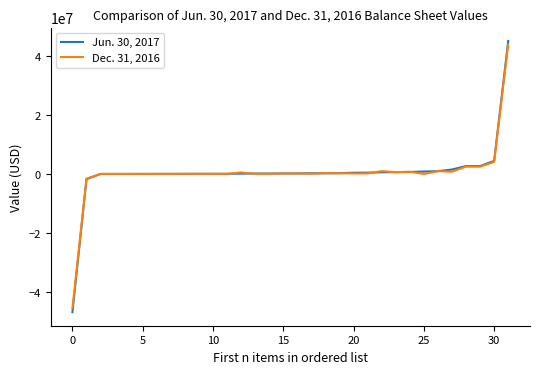

Rank the series by their average value, from lowest to highest.

Dec. 31, 2016, Jun. 30, 2017